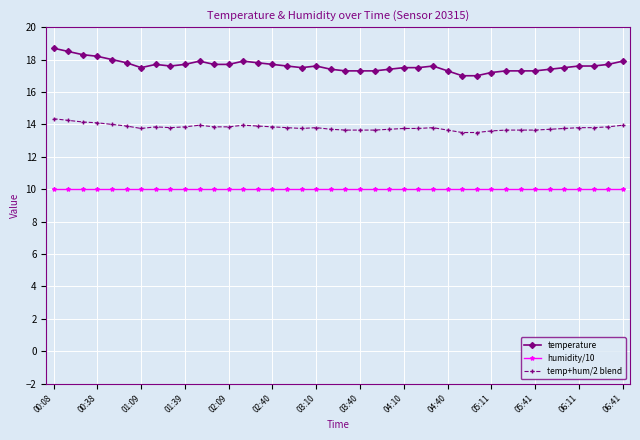

How many lines are shown in the chart?

3